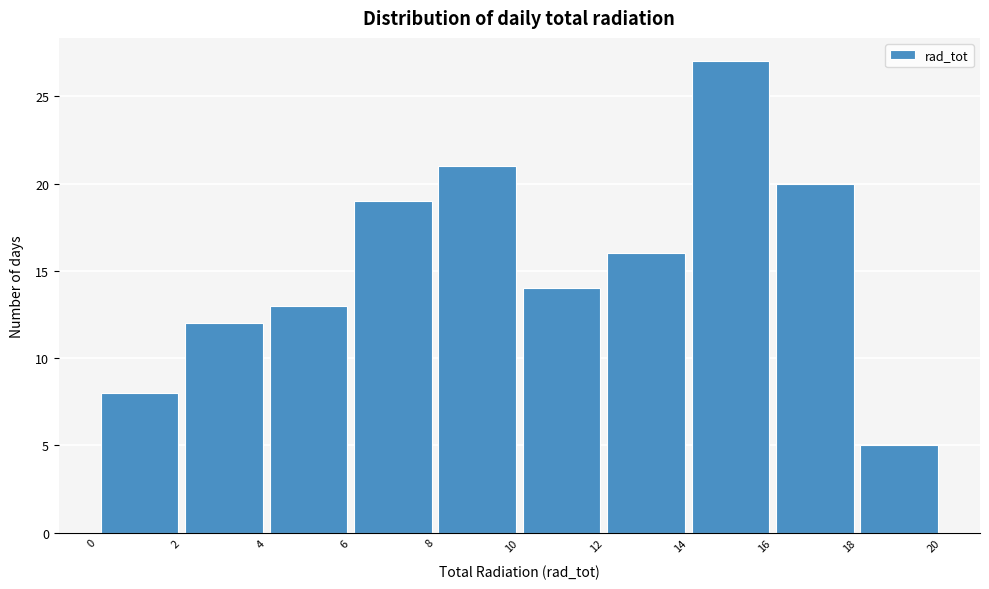

How tall is the bar that spans 8 to 10 on the x-axis? The values are not printed on the chart, so give them approximately, as read against the axis.

21